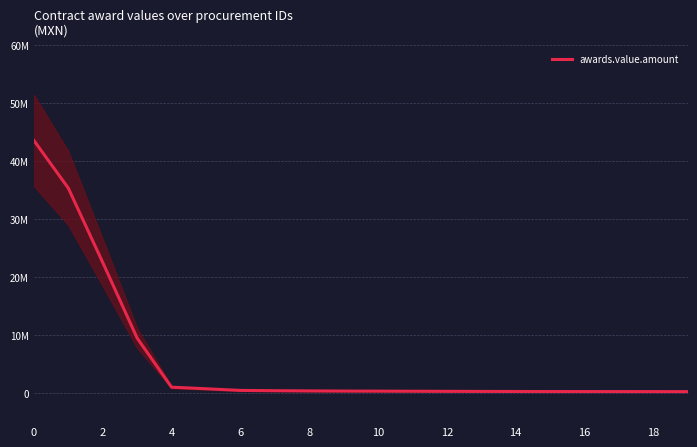

What is the average value?

5870285.0